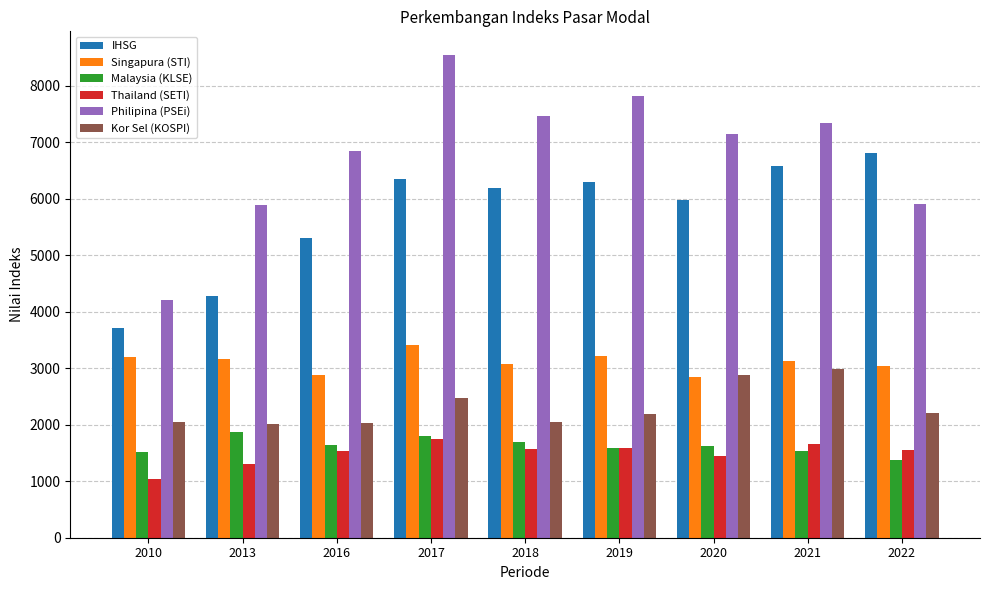

Which category has the lowest value across all series?

2010